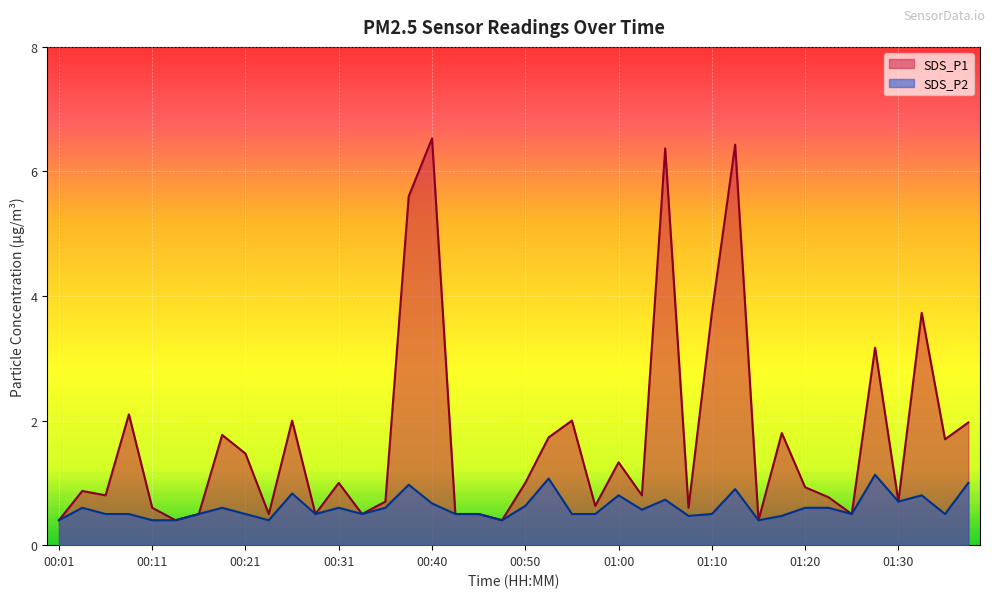

What is the label of the 35th point from the right?

00:13